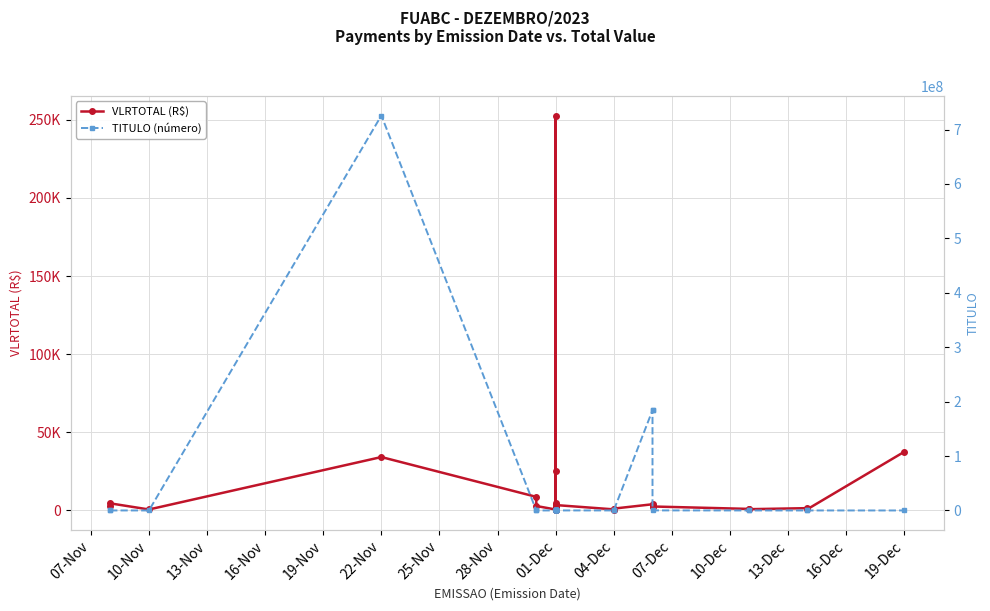

How many data points in TITULO (número) are less than 4674?

15